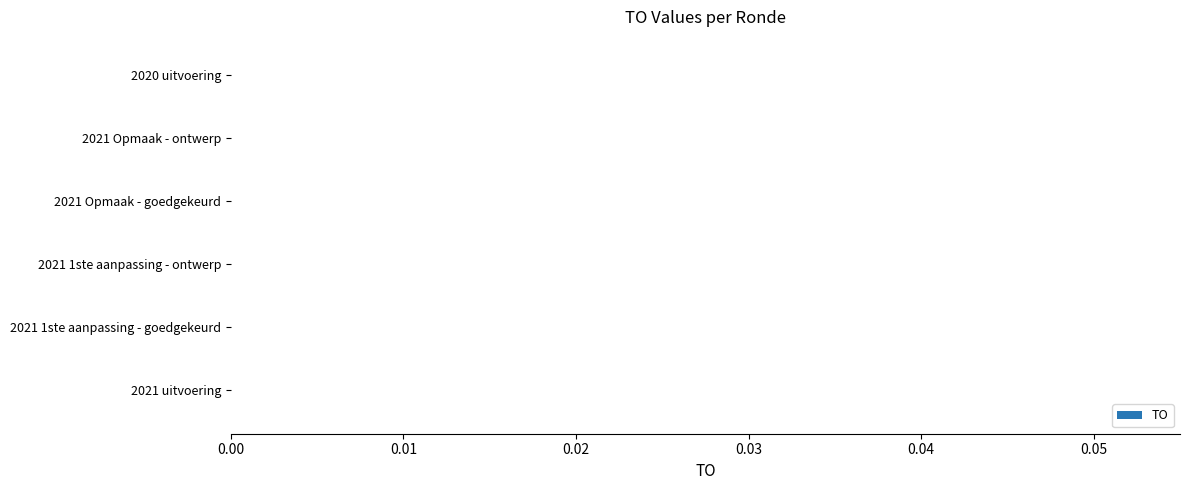

Which series has the largest total across all categories?

TO